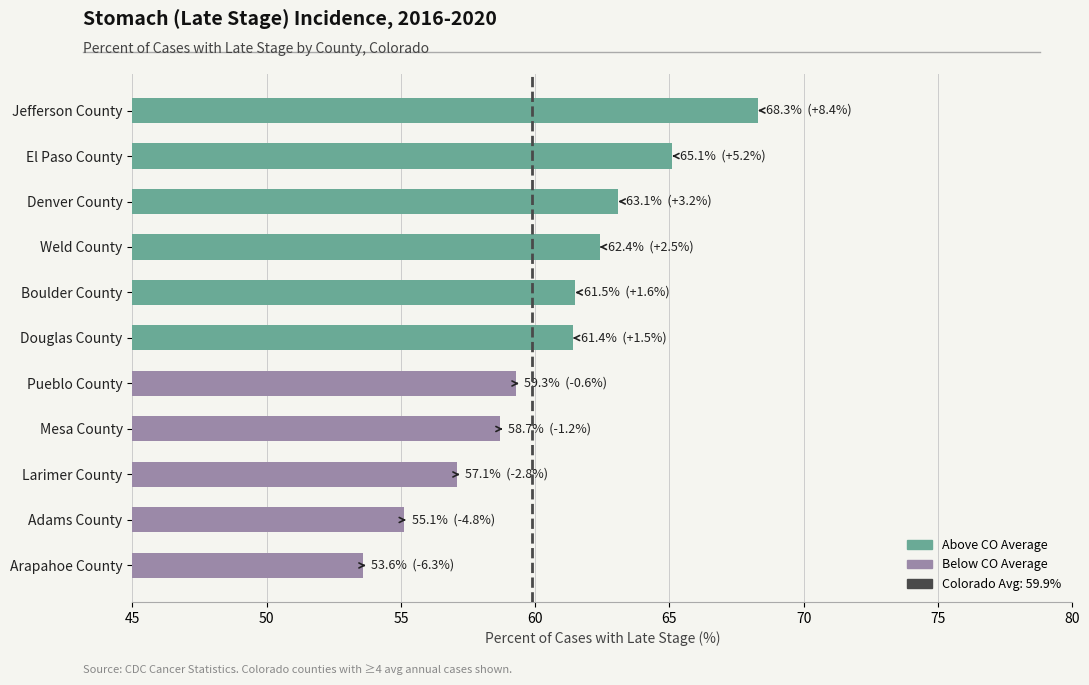

What is the label of the 7th bar from the bottom?

Boulder County